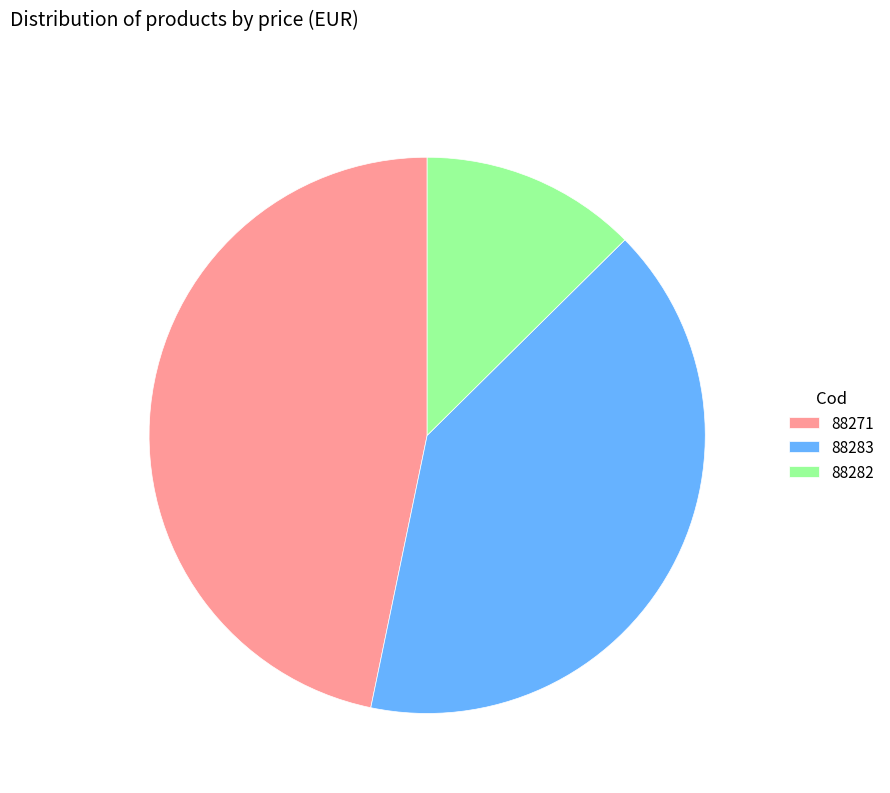

Combined, do 88283 and 88282 account for over 50%?

Yes